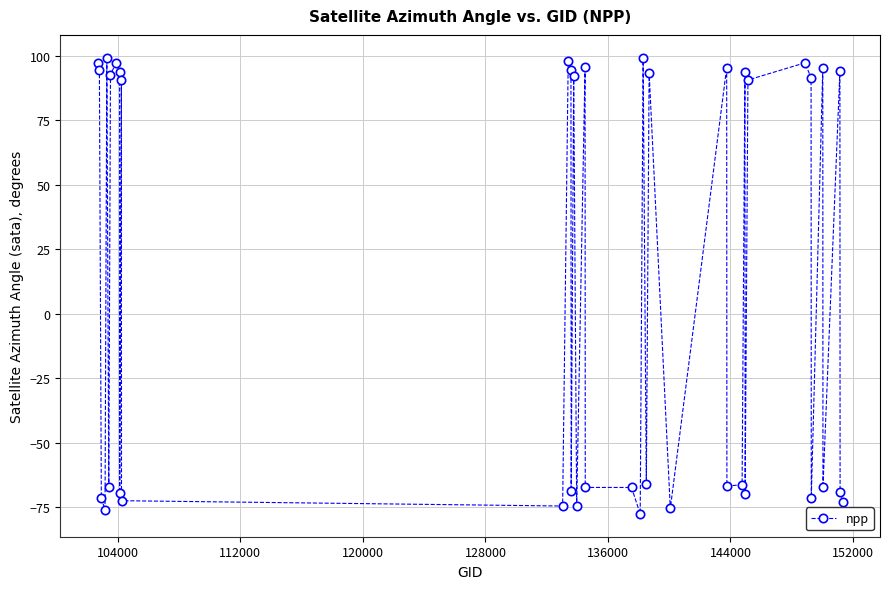

What is the greatest value displayed?

99.3